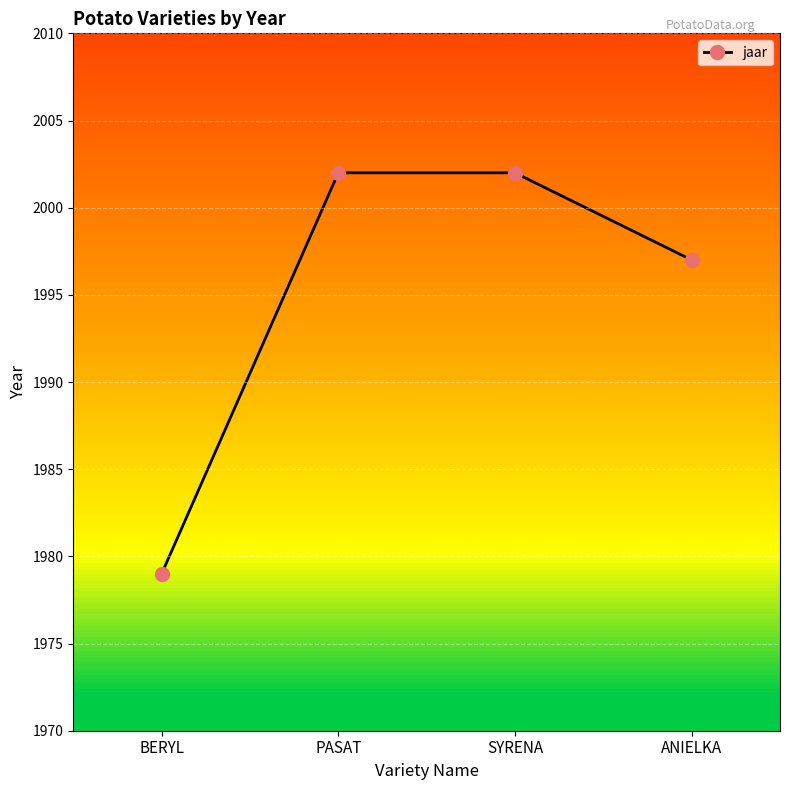

Which has a higher value, BERYL or PASAT?

PASAT